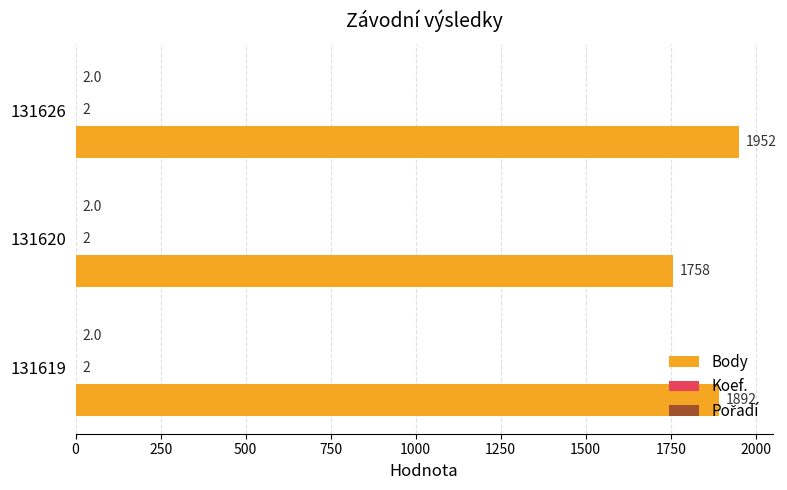

What is the greatest value displayed?

1952